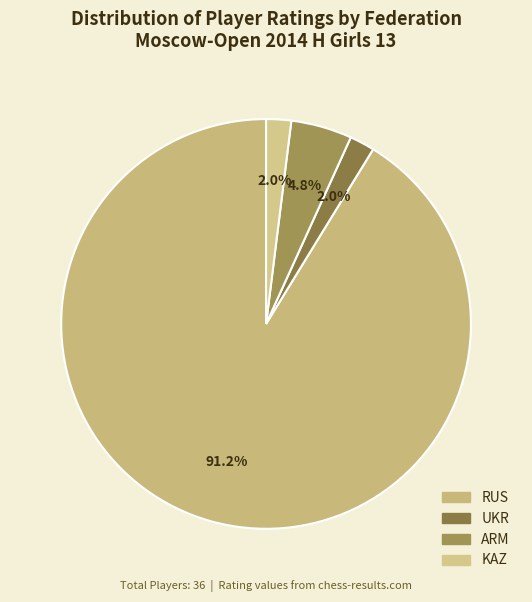

Is there any slice that represents more than half of the pie?

Yes